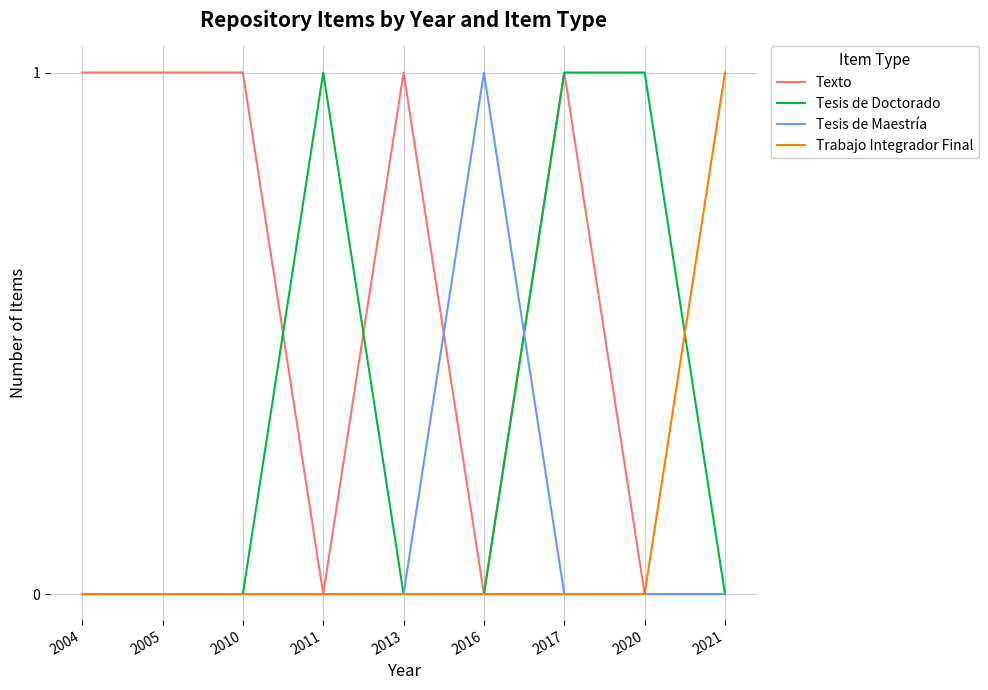

Reading left to right, what are all the values shown in this chart?

Texto: 2004=1	2005=1	2010=1	2011=0	2013=1	2016=0	2017=1	2020=0	2021=0
Tesis de Doctorado: 2004=0	2005=0	2010=0	2011=1	2013=0	2016=0	2017=1	2020=1	2021=0
Tesis de Maestría: 2004=0	2005=0	2010=0	2011=0	2013=0	2016=1	2017=0	2020=0	2021=0
Trabajo Integrador Final: 2004=0	2005=0	2010=0	2011=0	2013=0	2016=0	2017=0	2020=0	2021=1